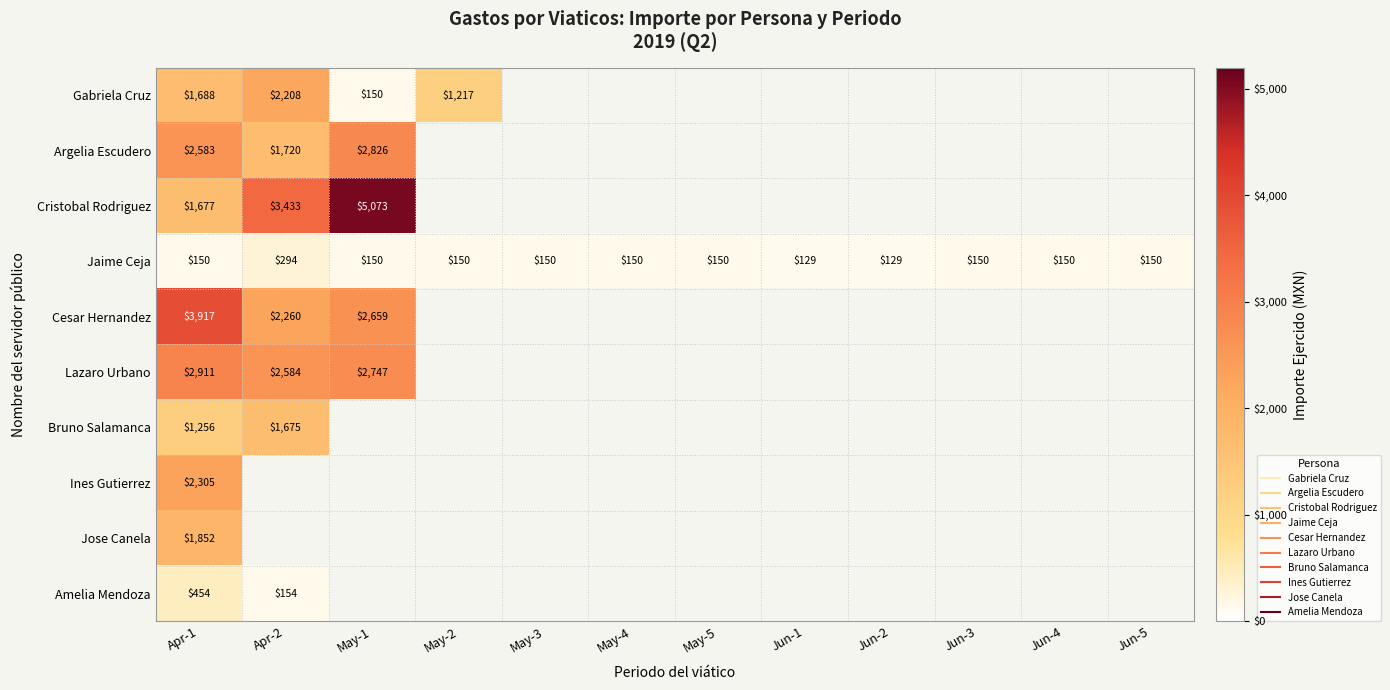

What is the spread (max minus min) of values at May-1?

4923.4